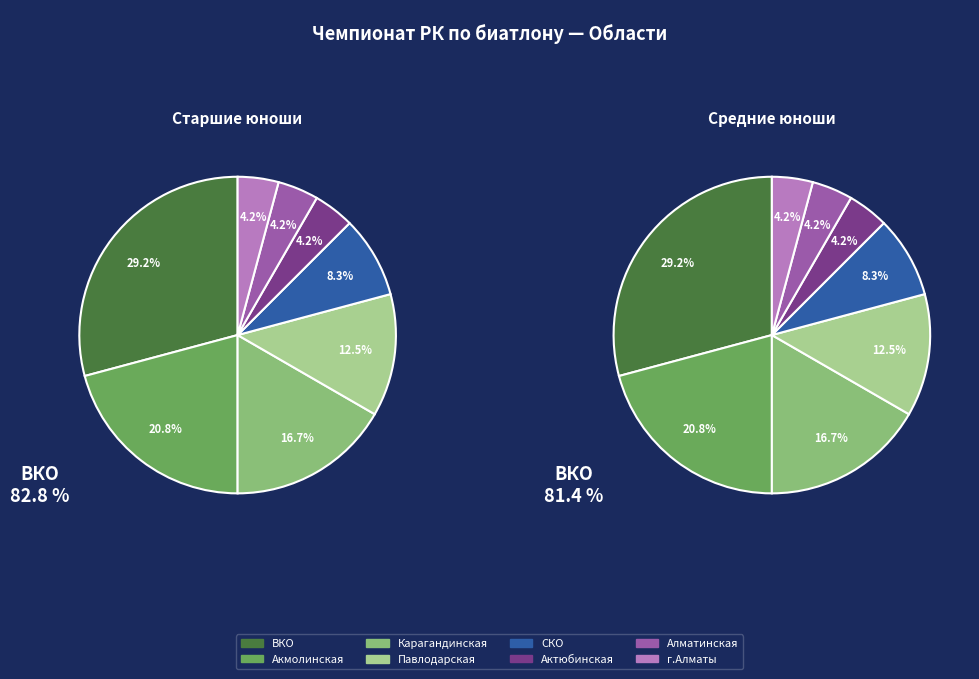

How many segments does this pie chart have?

8